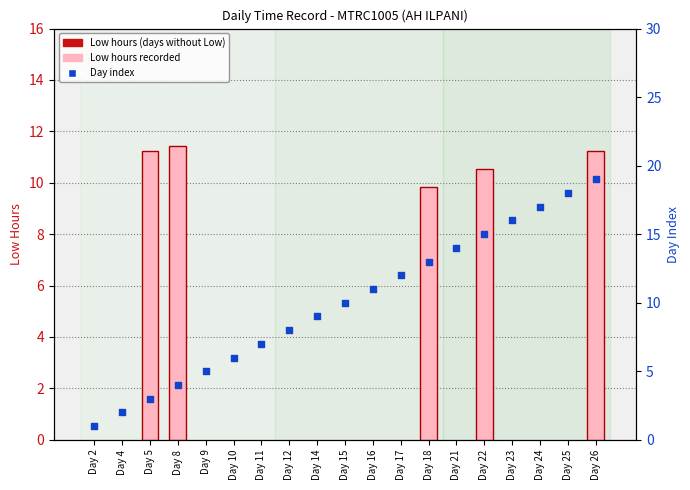

Which series has the widest spread of Y values?

Day index